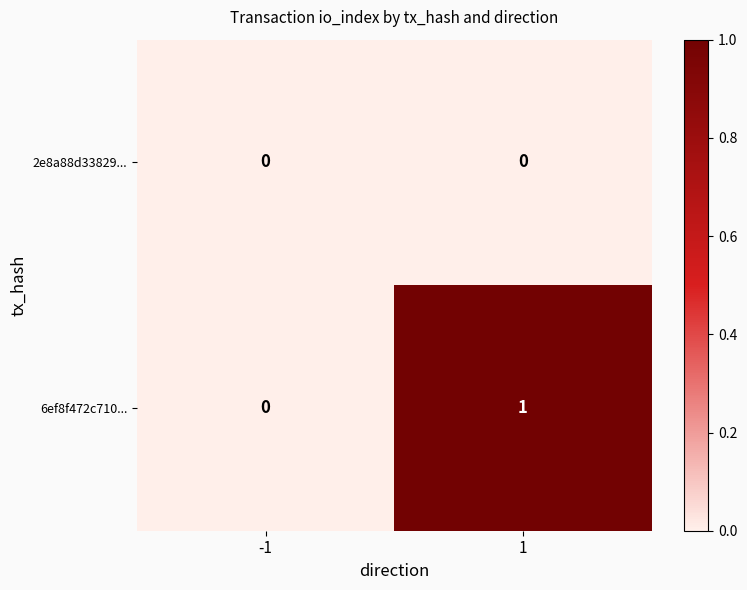

Which series has the largest range (max minus min)?

6ef8f472c710...